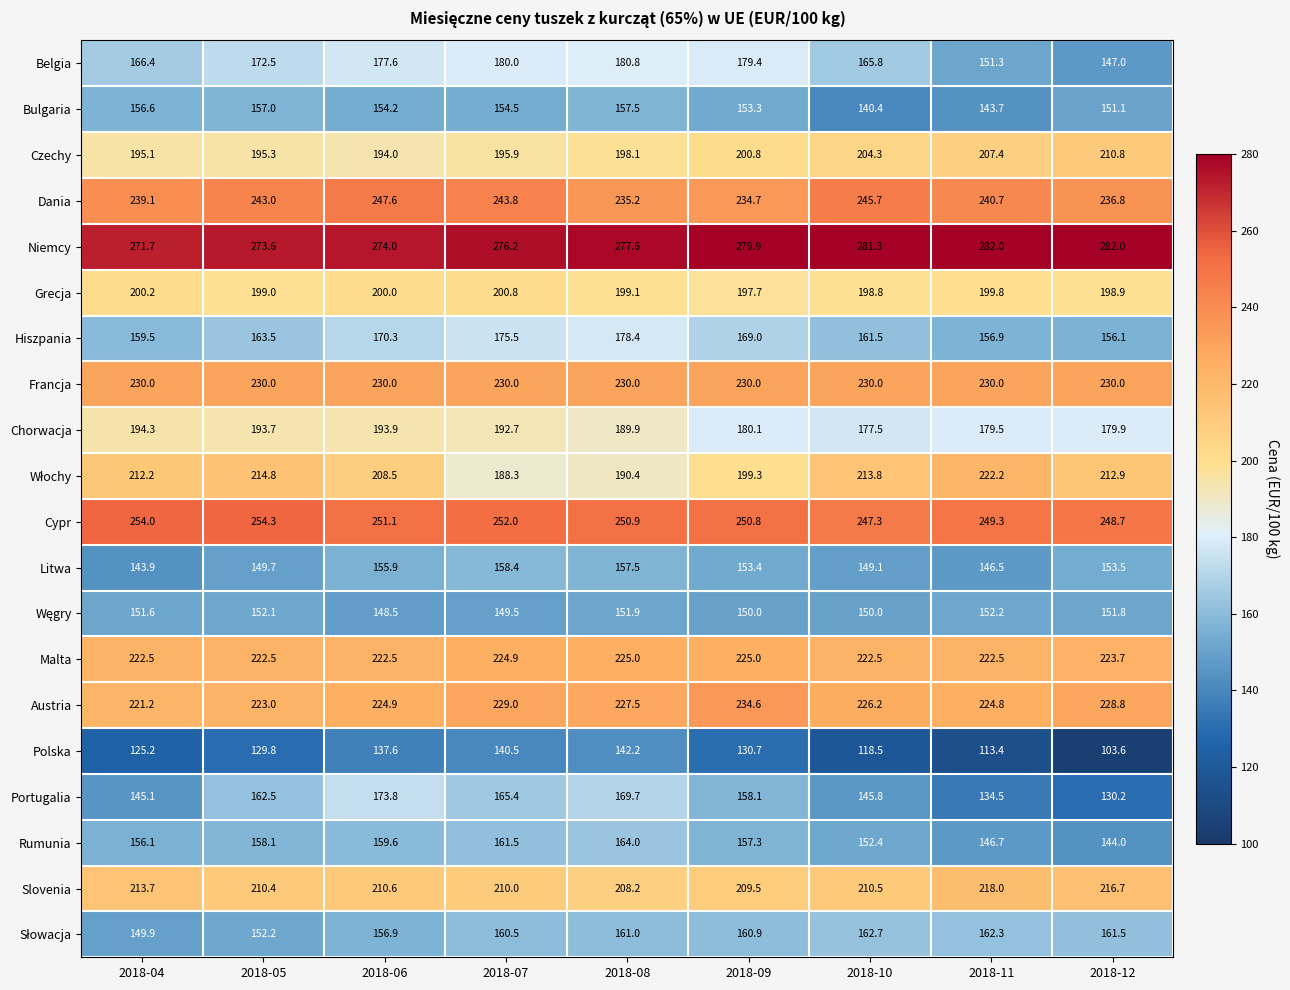

Between 2018-04 and 2018-05, which series saw the biggest shift?

Portugalia